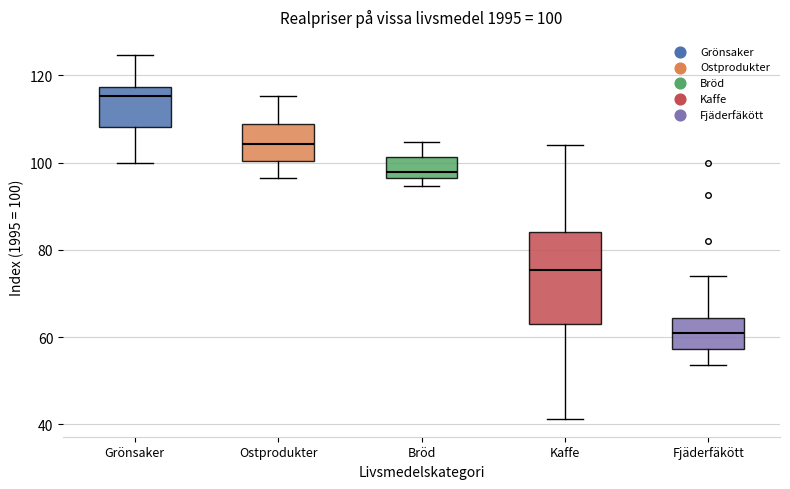

Comparing the boxes themselves (not the whiskers), which one is the tallest?

Kaffe